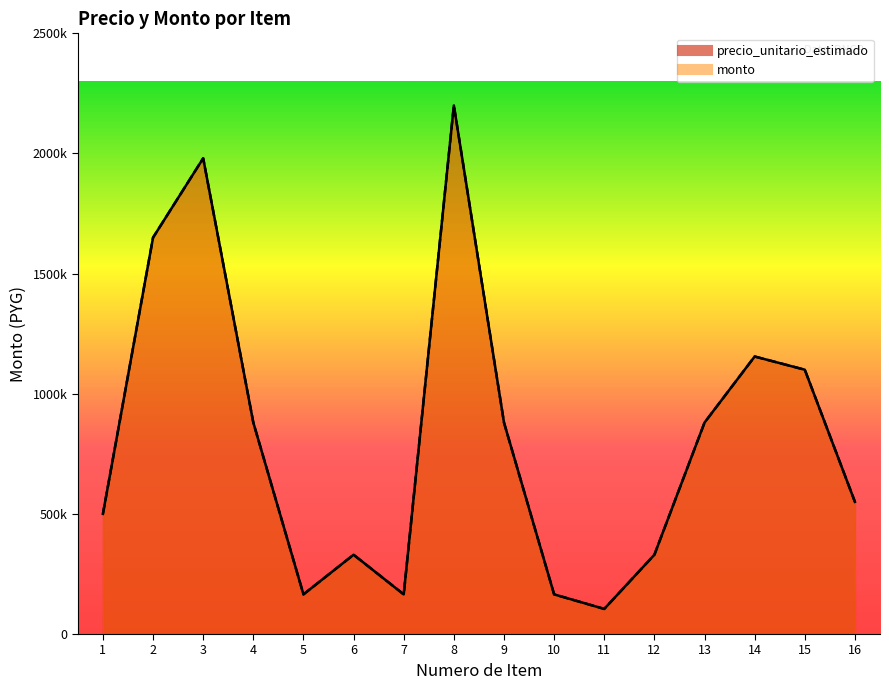

Reading left to right, list all the values displayed in this chart.

precio_unitario_estimado: 1=500000	2=1650000	3=1980000	4=880000	5=165000	6=330000	7=165000	8=2200000	9=880000	10=165000	11=104500	12=330000	13=880000	14=1155000	15=1100000	16=550000
monto: 1=500000	2=1650000	3=1980000	4=880000	5=165000	6=330000	7=165000	8=2200000	9=880000	10=165000	11=104500	12=330000	13=880000	14=1155000	15=1100000	16=550000